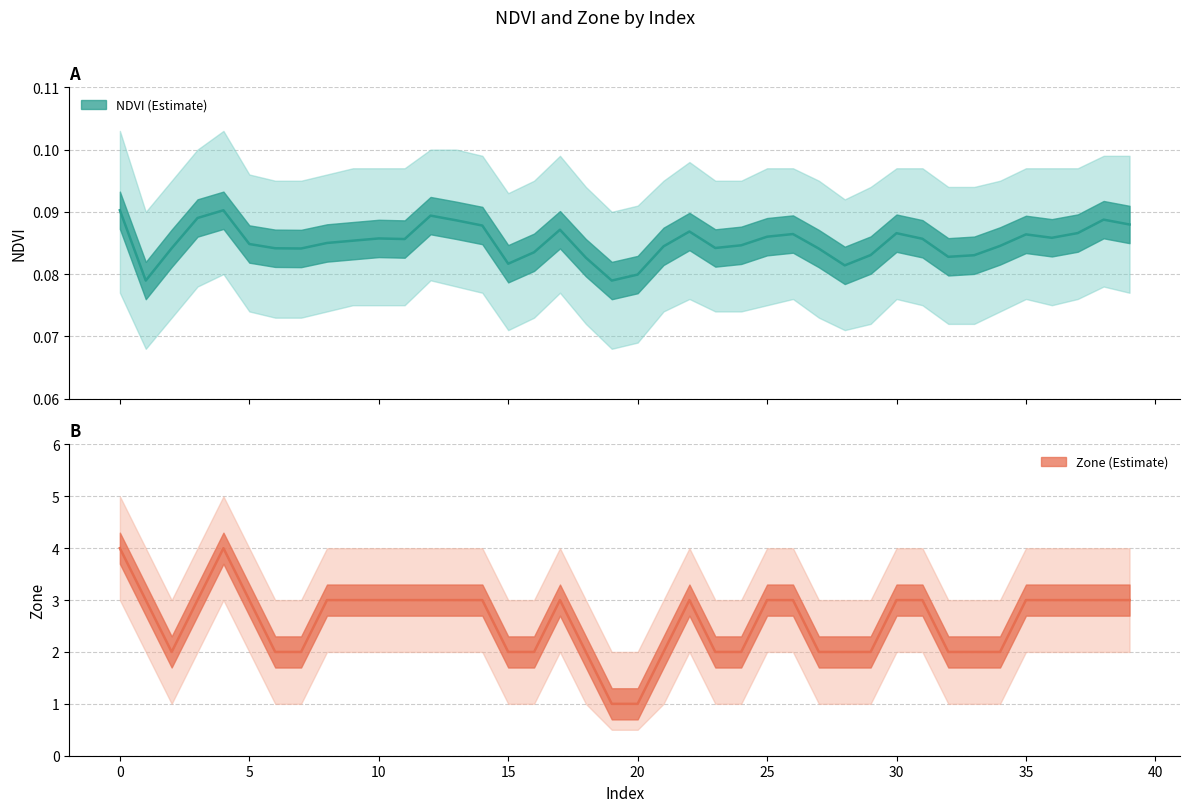

True or false: Zone and NDVI intersect in this chart.

False